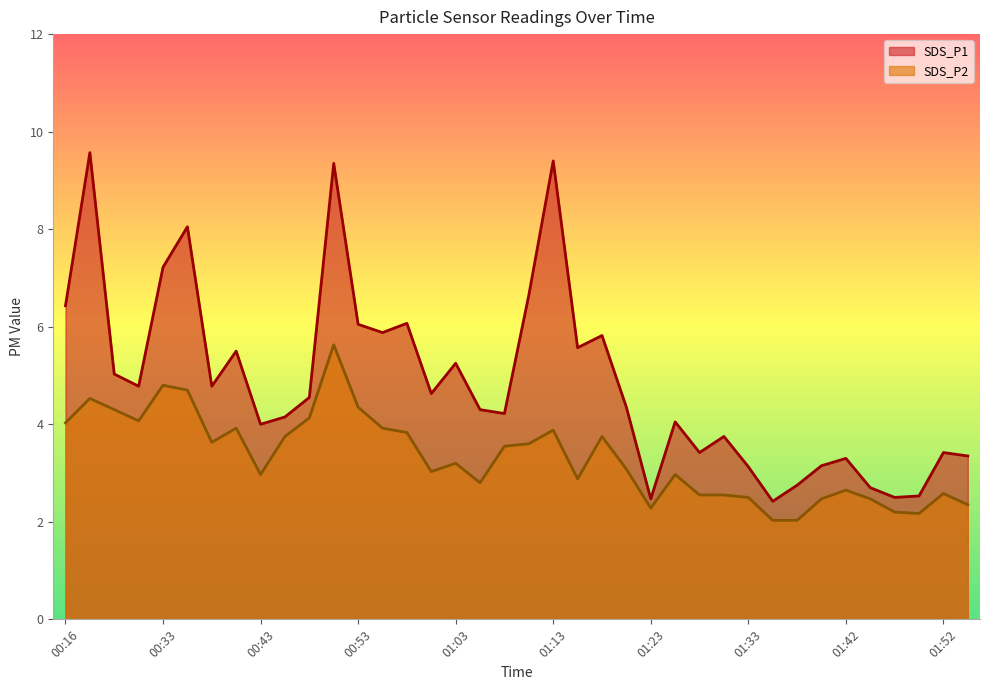

At which label does SDS_P2 reach its minimum?

01:35